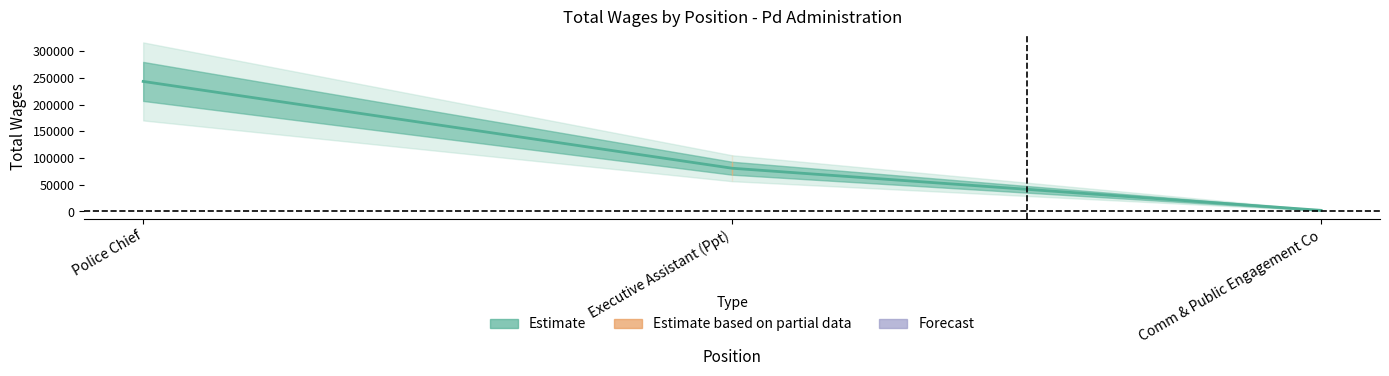

How many values exceed 80914?

1